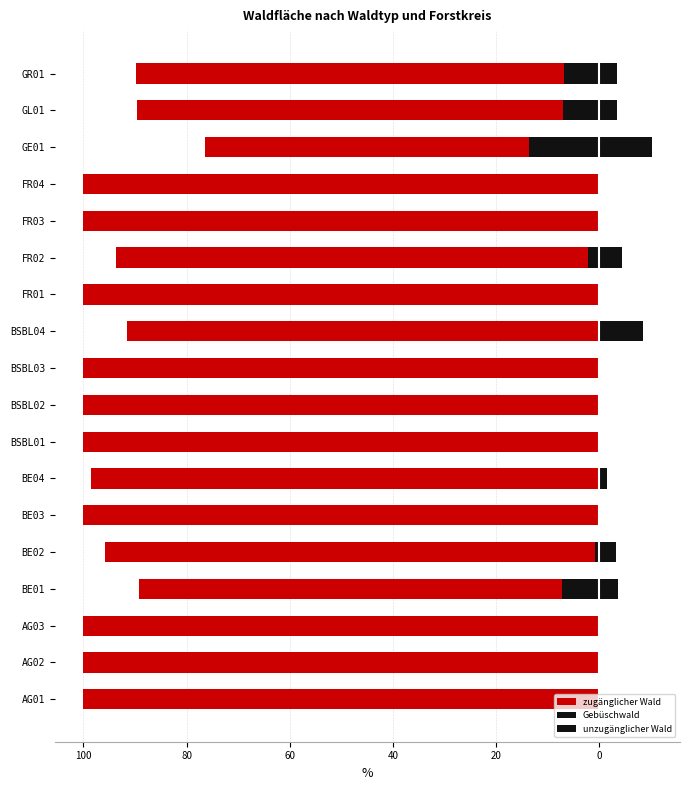

Does the chart contain stacked bars?

No